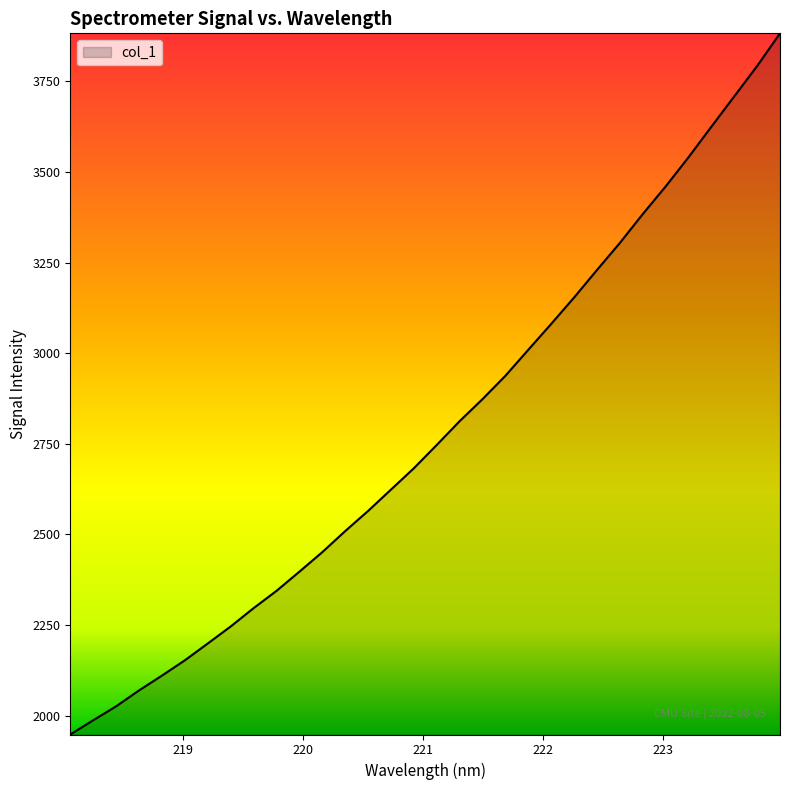

What is the minimum value shown in the chart?

1947.9